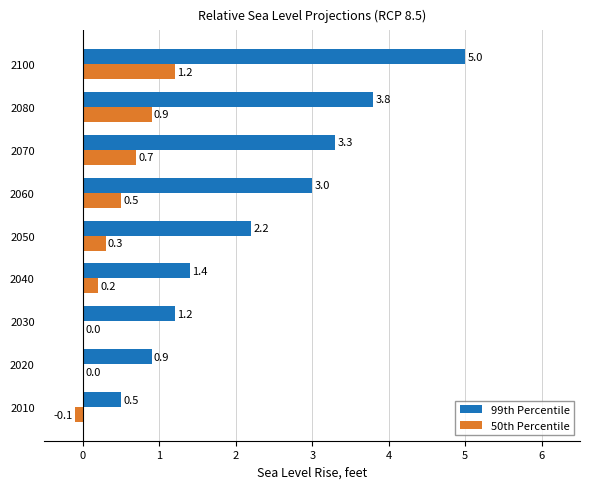

What is the sum of all 50th Percentile values?

3.7